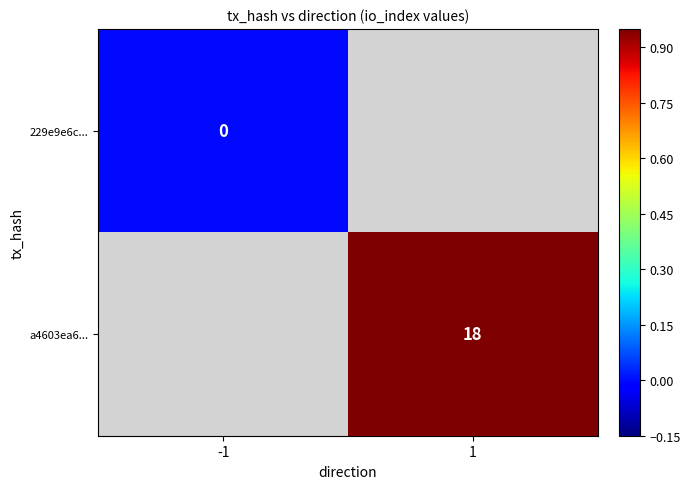

The value of a4603ea6... at 1 is 12. True or false?

False